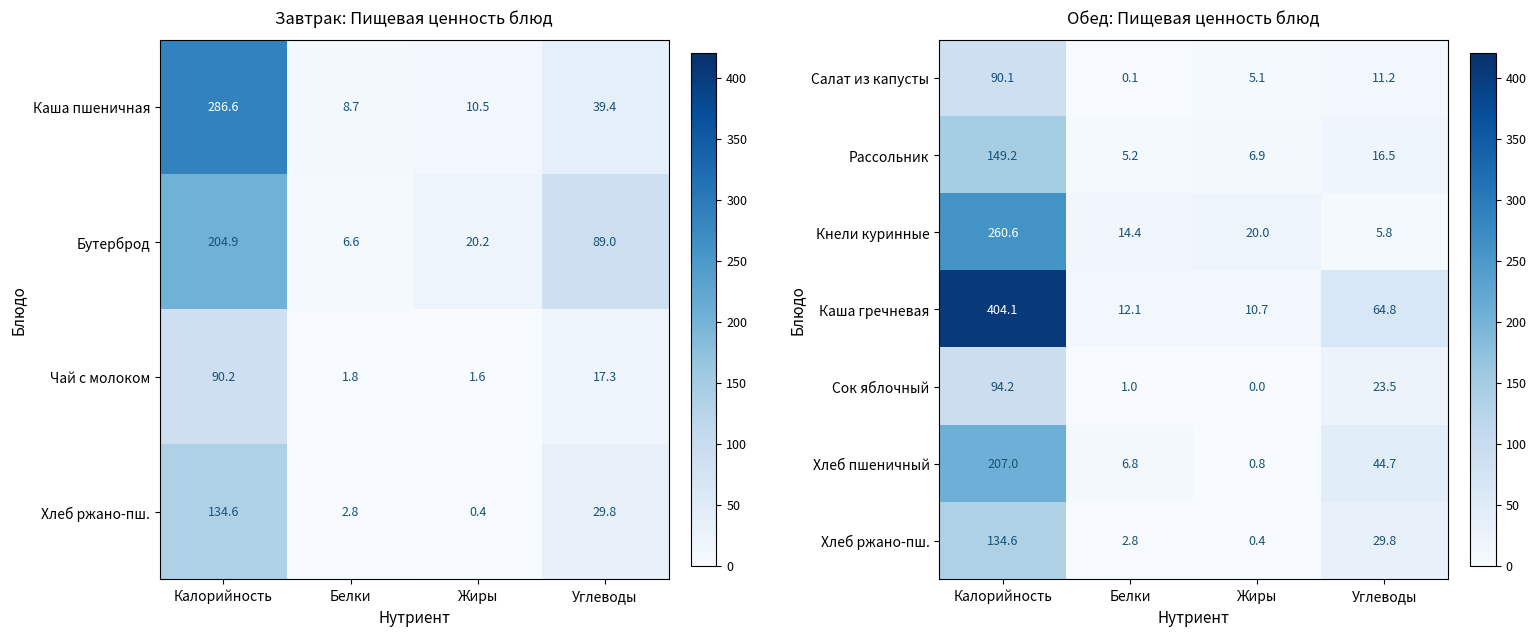

What is the difference between the maximum and minimum values in the Сок яблочный series?

94.2